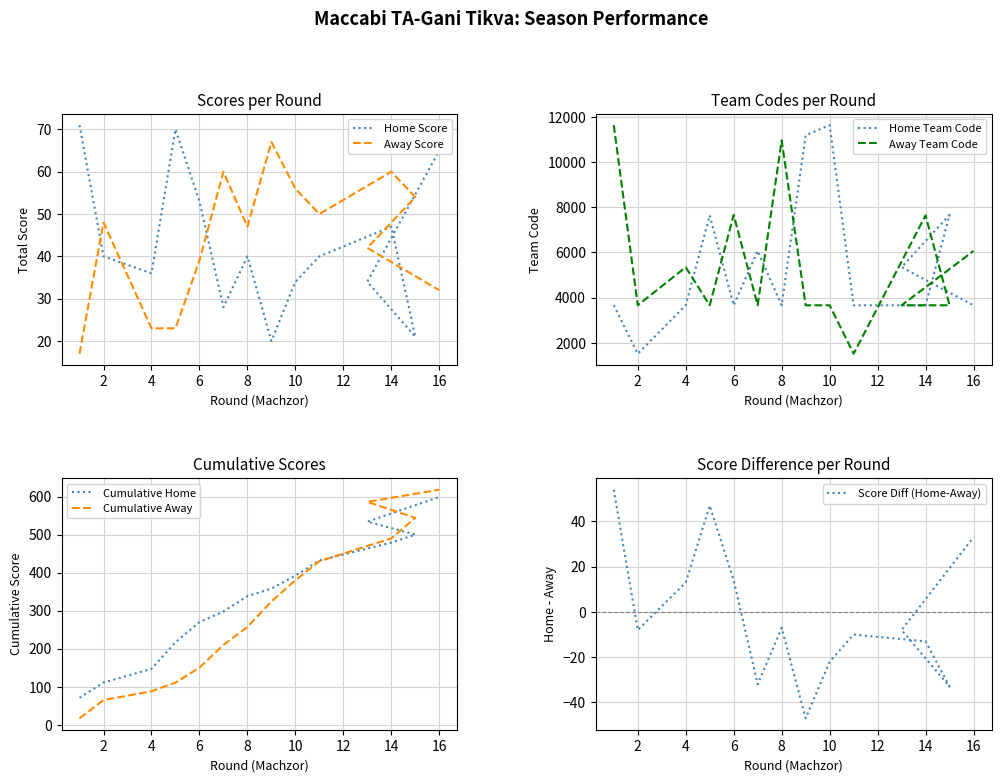

What is the sum of the Home Score values at 11 and 14?

87